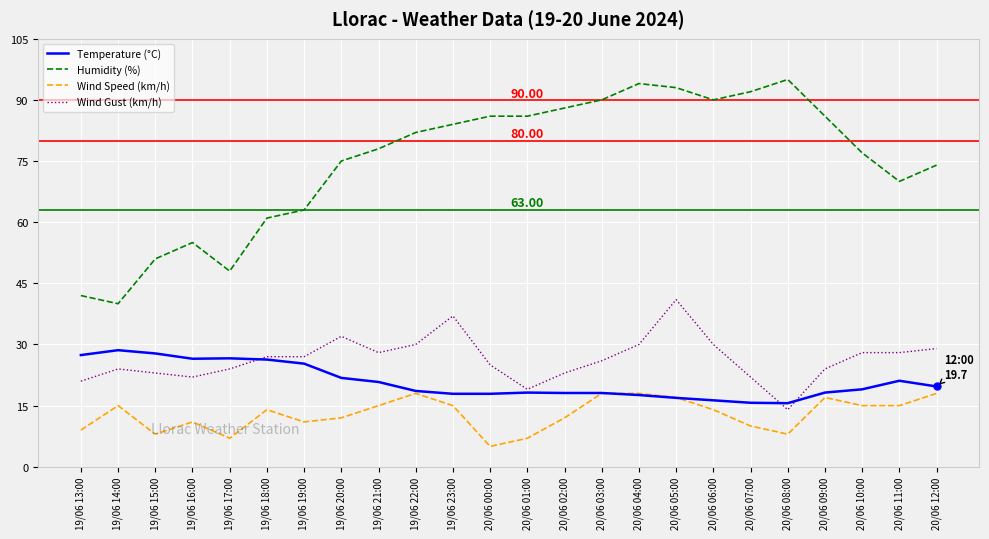

True or false: Humidity (%) and Temperature (°C) intersect in this chart.

False